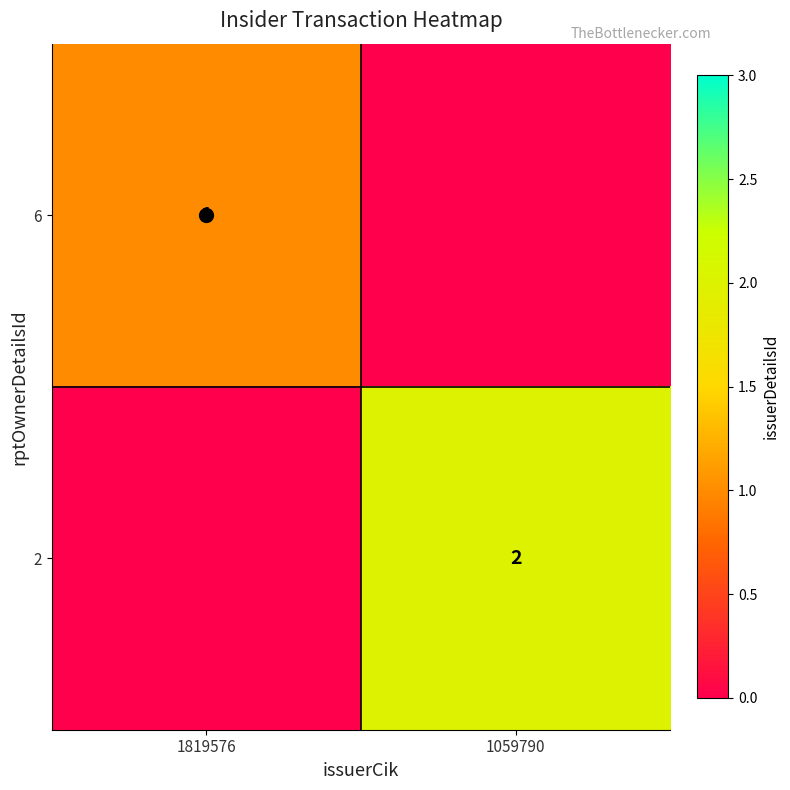

Which label corresponds to the smallest value in the chart?

1059790